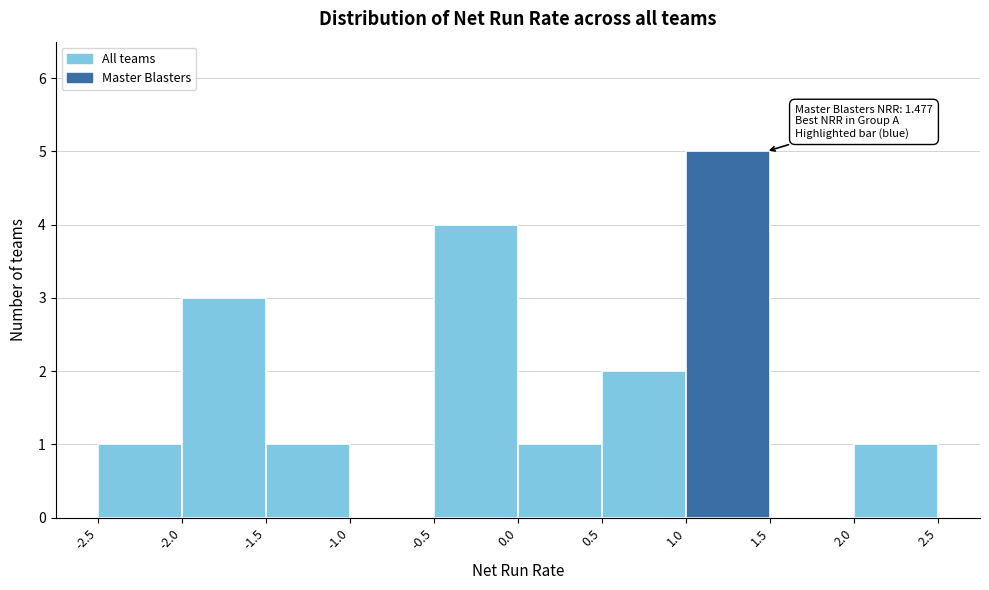

Over which range of the x-axis is the bar tallest?

1.0 to 1.5